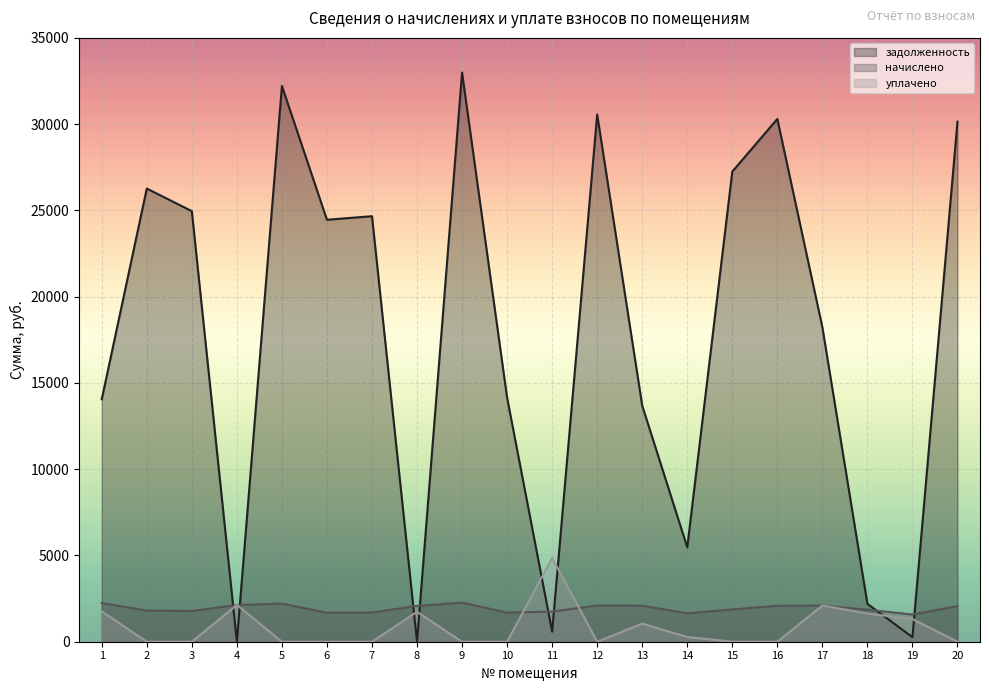

Does the chart display data point markers on the line(s)?

No